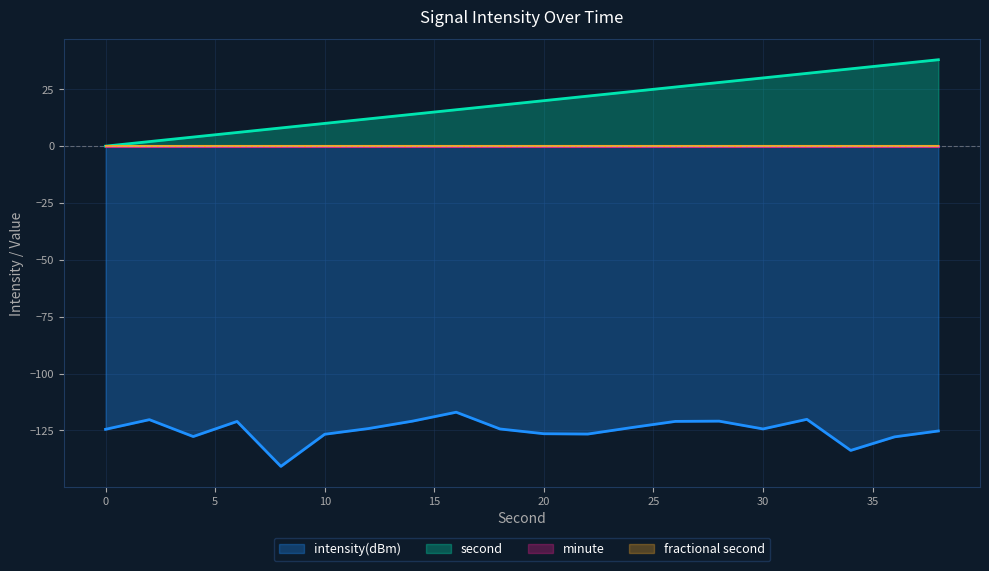

True or false: second and fractional second intersect in this chart.

False